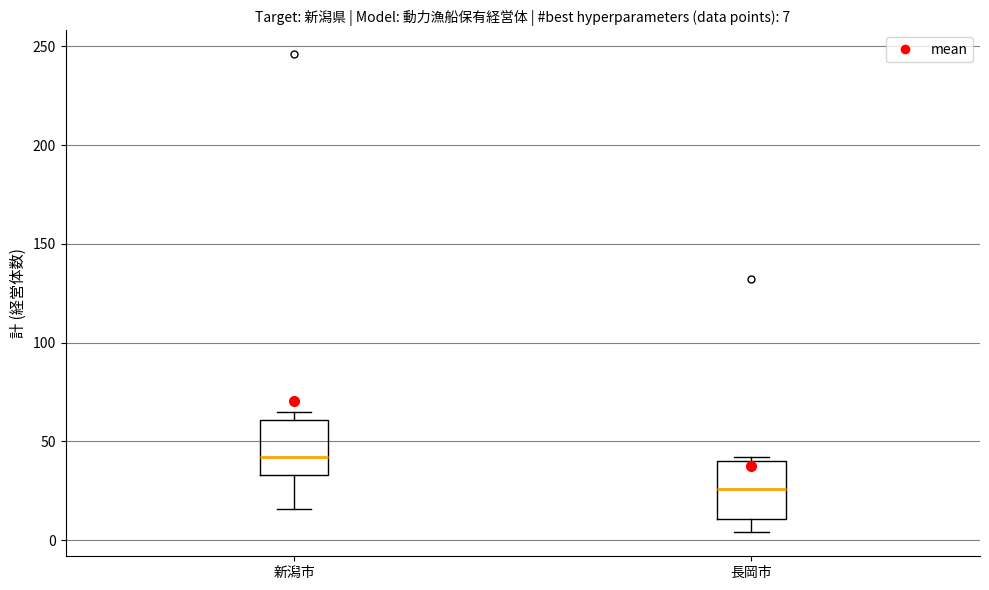

Which box's median line is the lowest?

長岡市